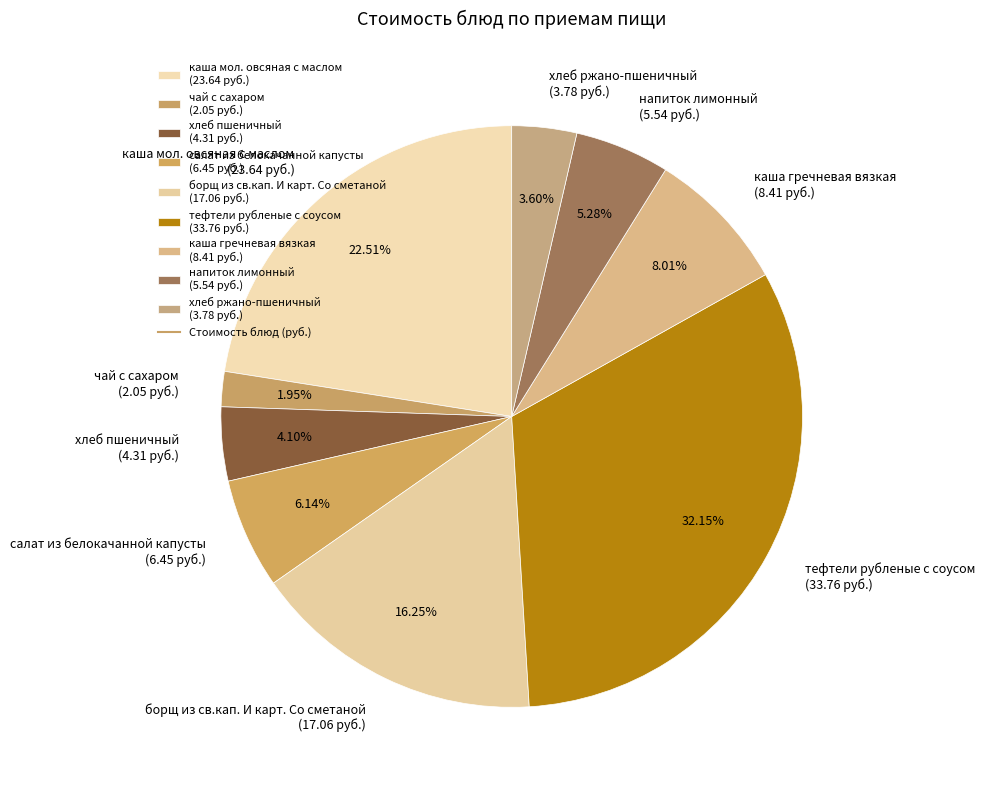

How many slices are in this pie chart?

9